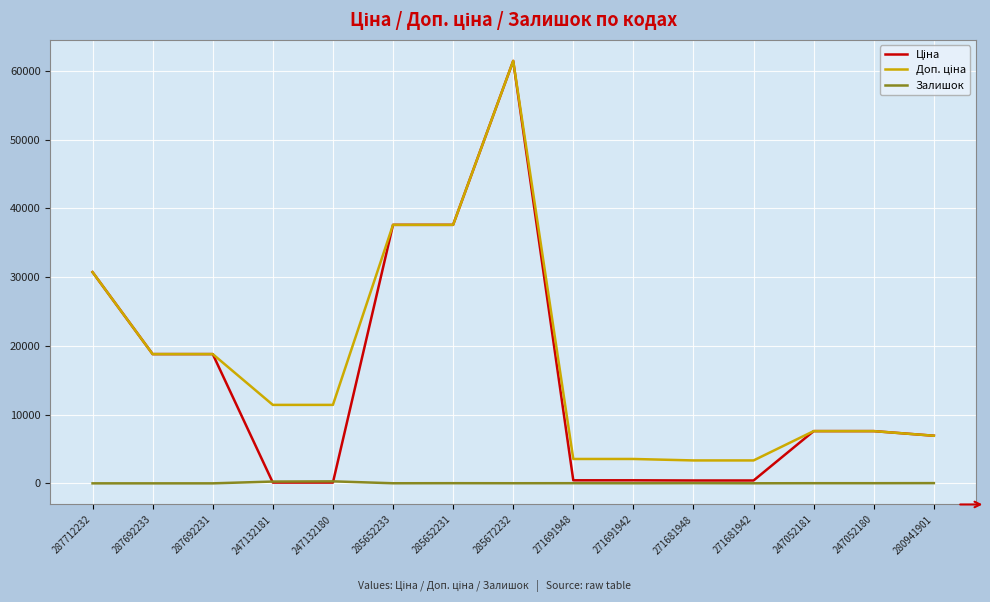

What is the spread (max minus min) of values at 287692231?

18796.8